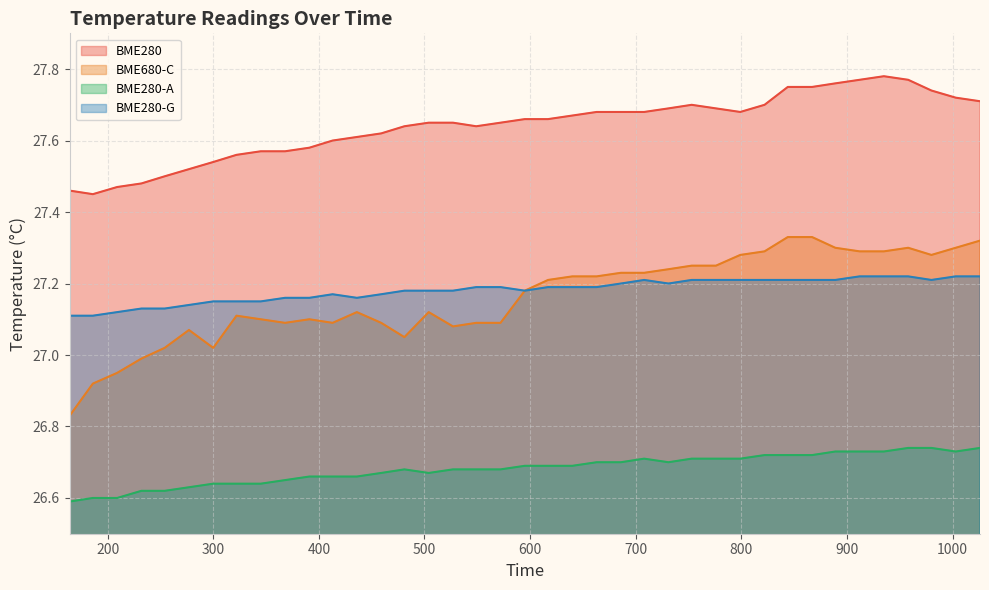

True or false: BME280 has a value of 27.7 at 617.

True